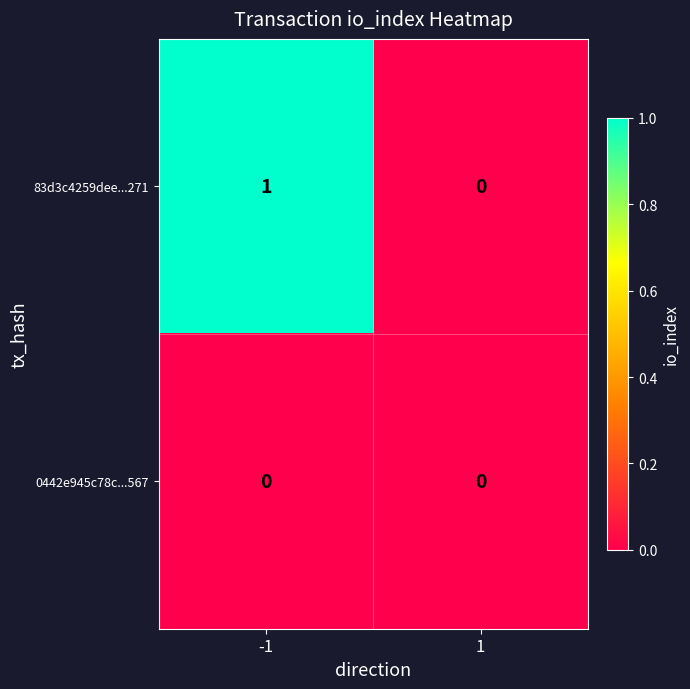

Which series has the largest total across all categories?

83d3c4259dee...271